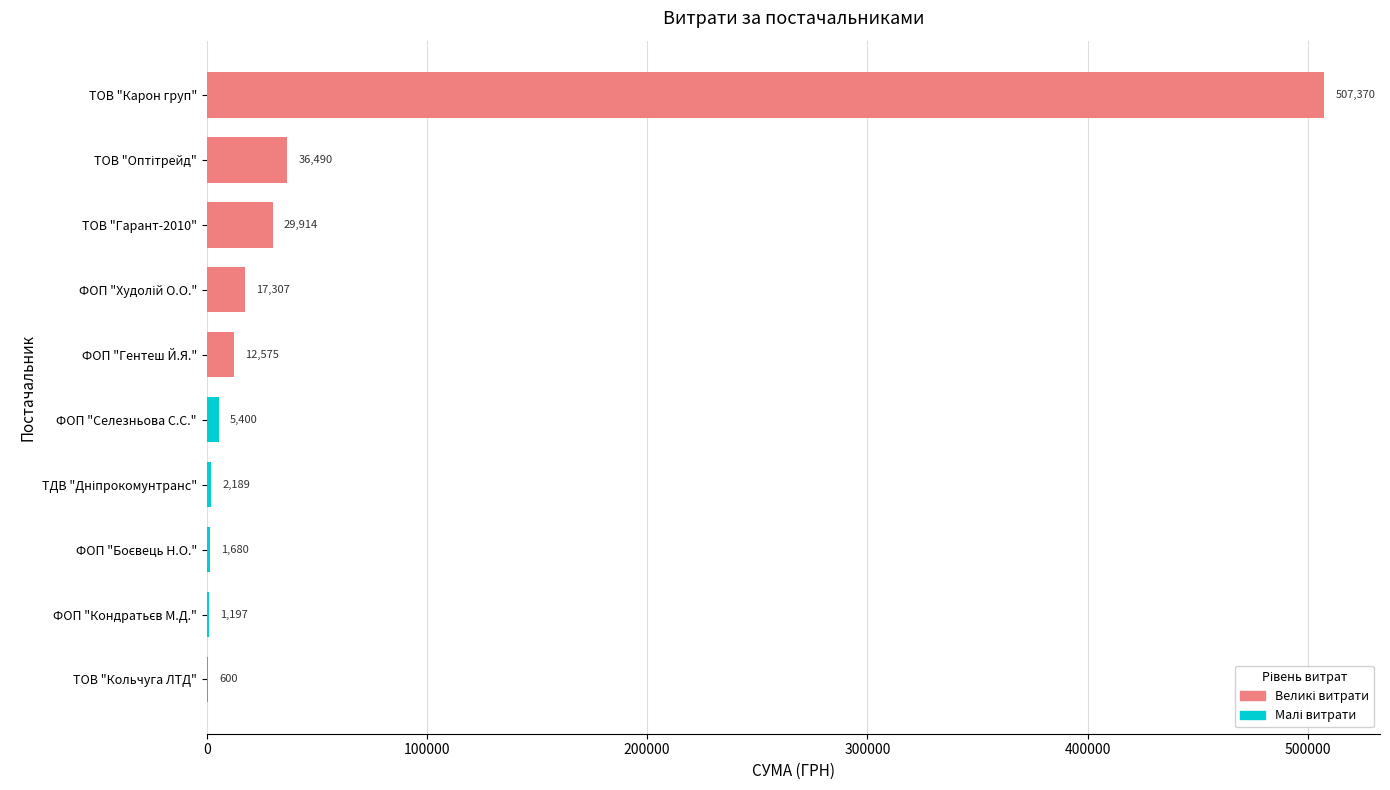

What is the ratio of the value at ФОП "Селезньова С.С." to the value at ТОВ "Кольчуга ЛТД"?

9.0